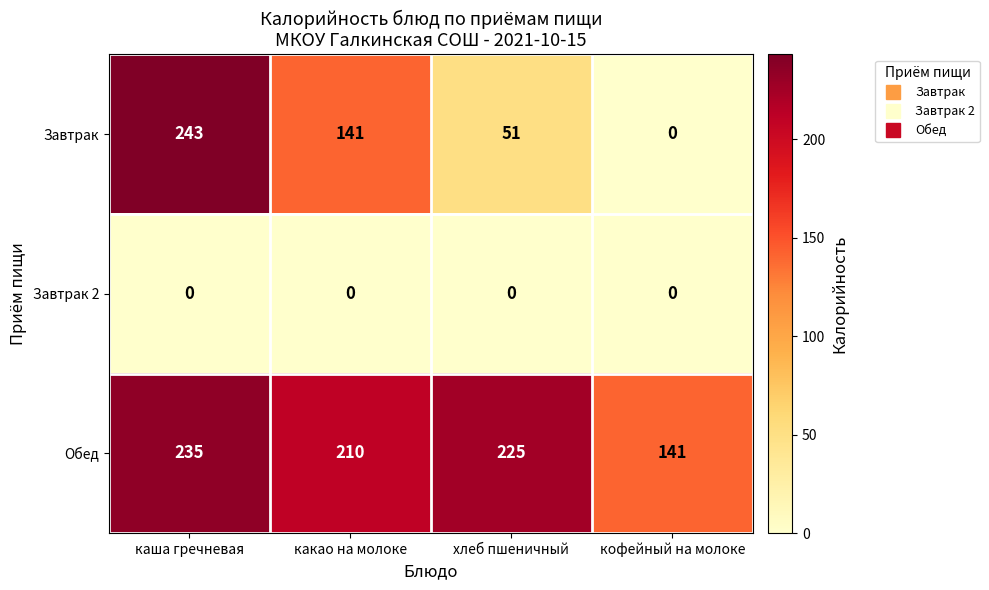

The Завтрак series shows 83 at хлеб пшеничный. True or false?

False